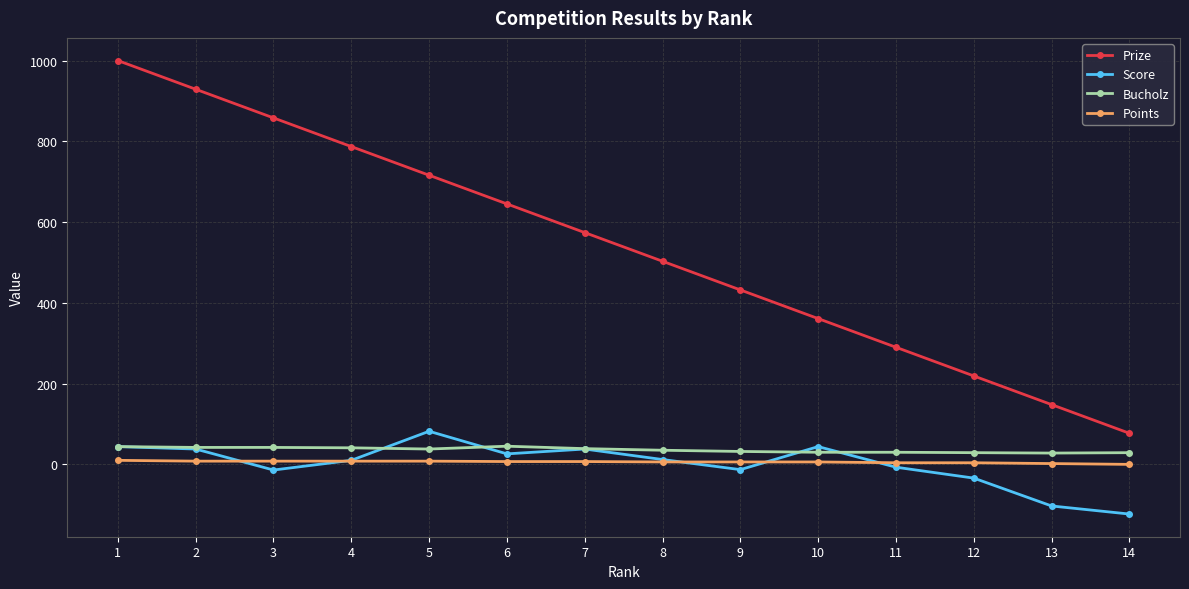

What is the value of the Score point at the 6th from the left?

26